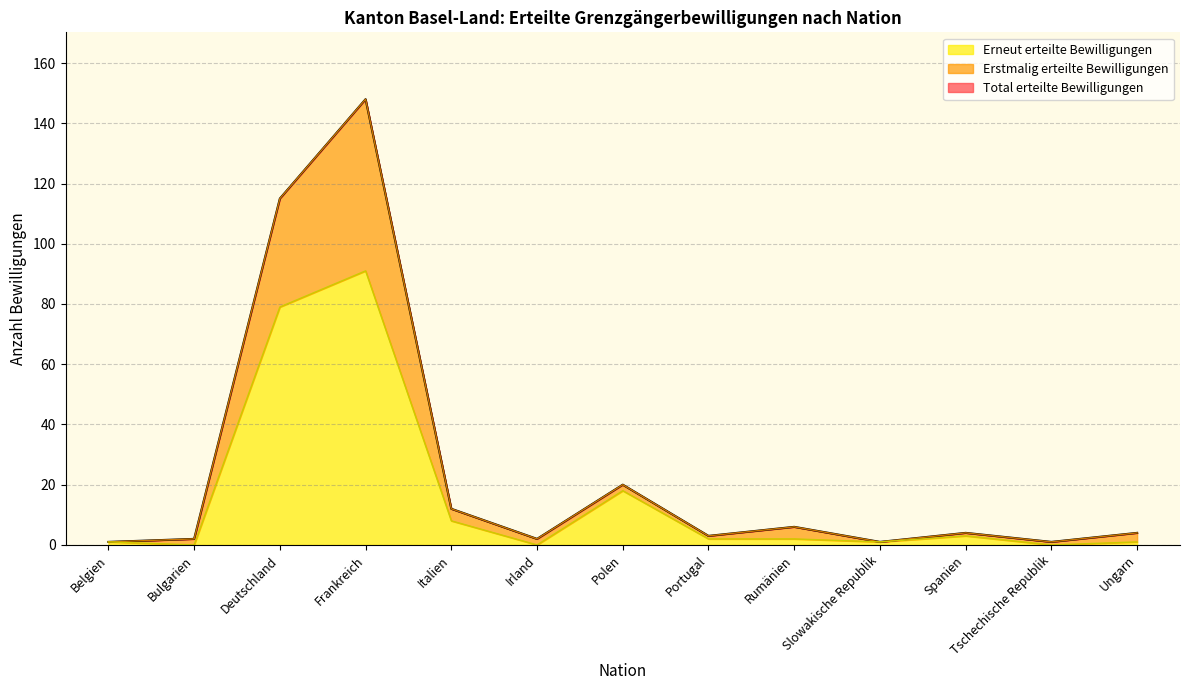

What is the difference between the highest and lowest values at Irland?

2